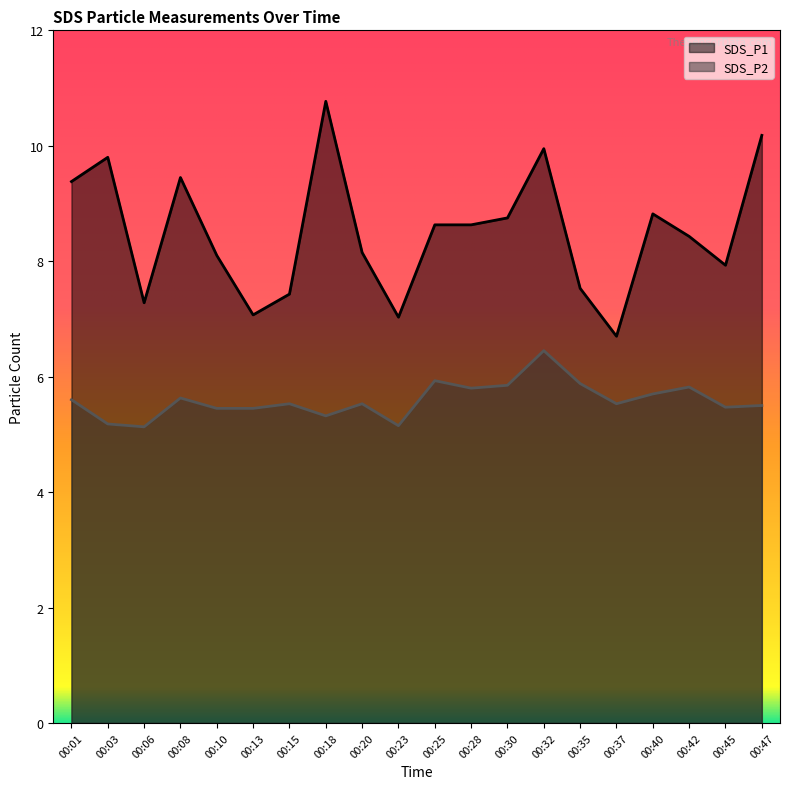

What is the difference between the highest and lowest values at 00:01?

3.8